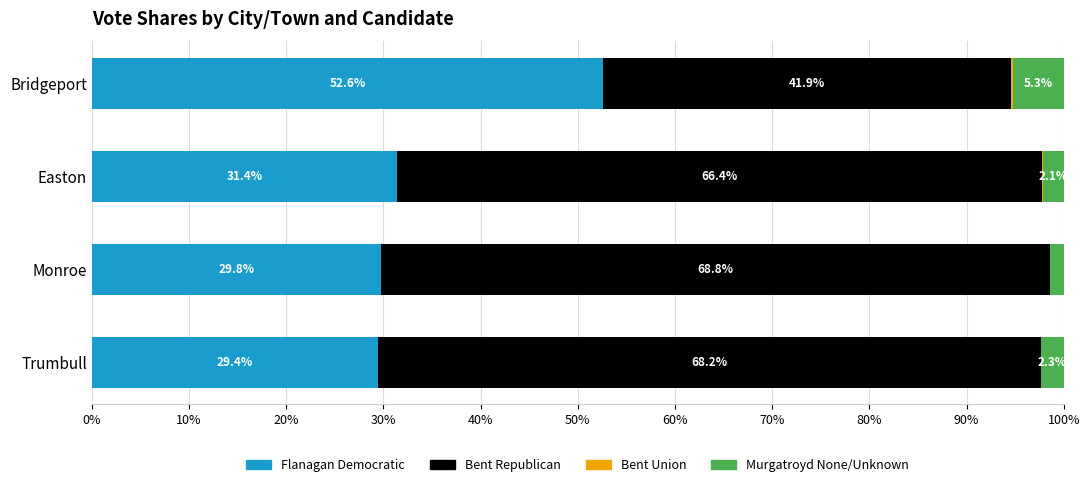

Is it true that Flanagan Democratic equals 15.9 at Easton?

False